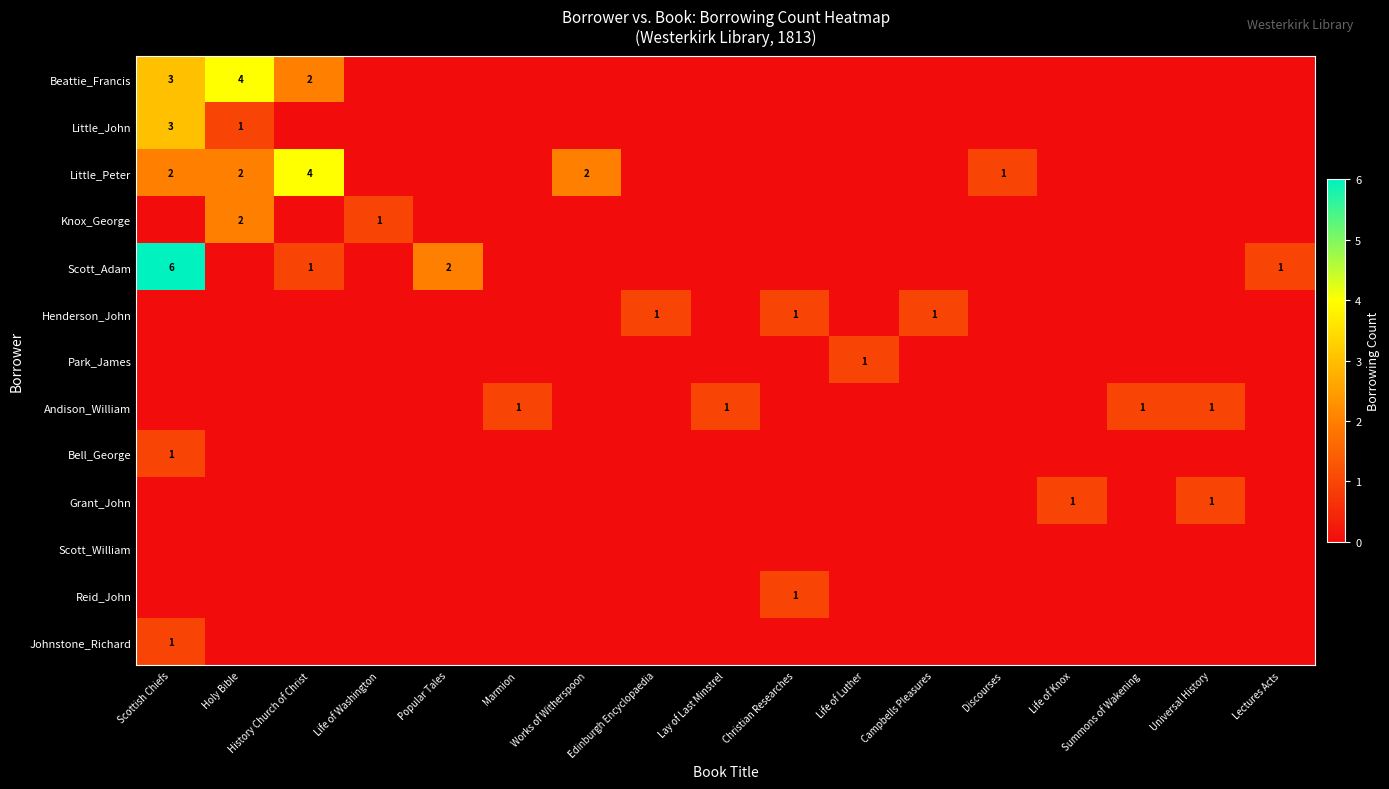

Count the number of categories in the chart.

17